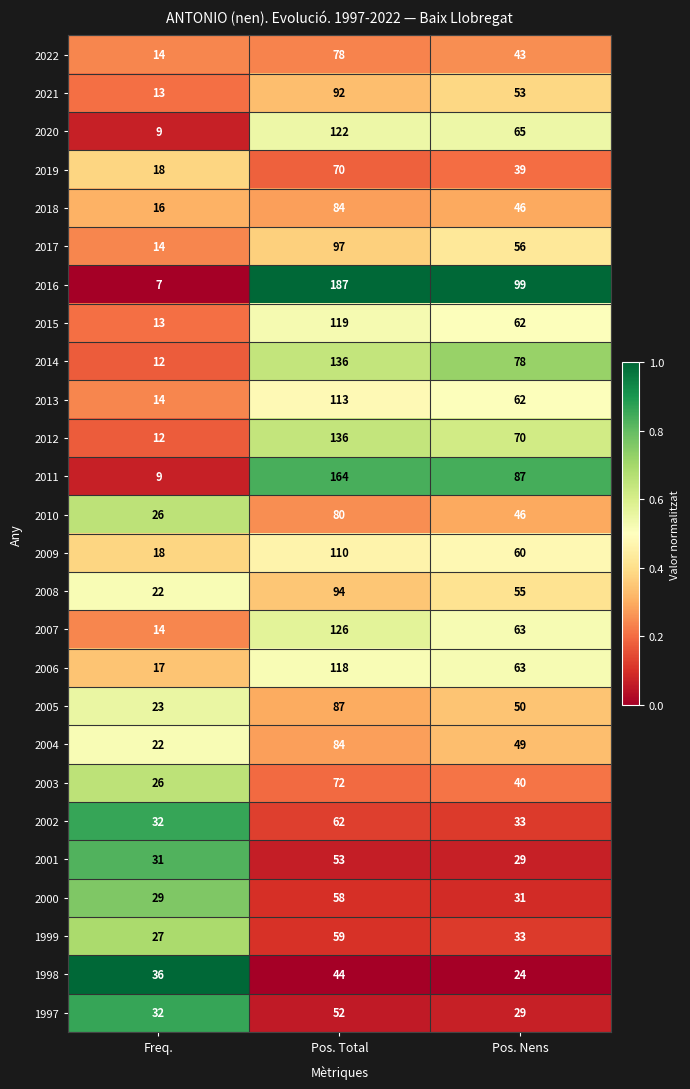

True or false: 2002 has a value of 32 at Freq..

True